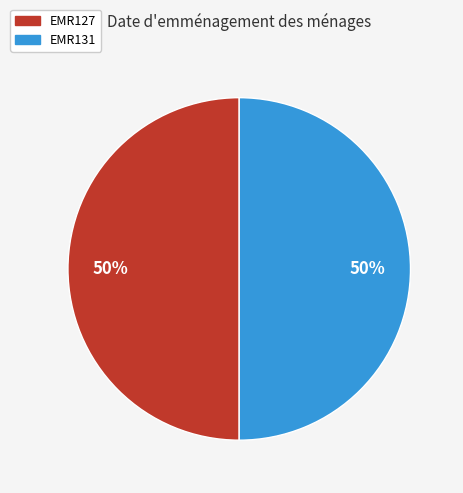

To the nearest percent, what is the average slice percentage?

50%